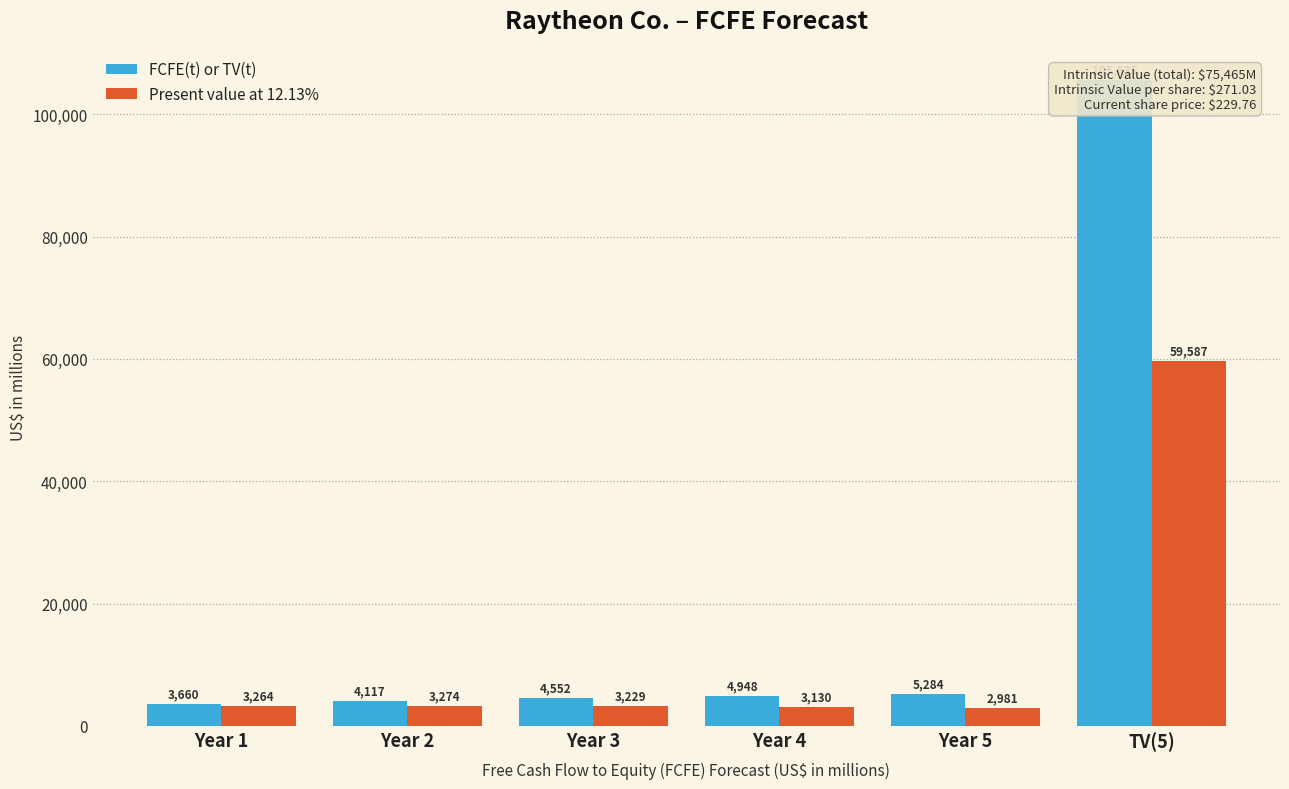

Reading right to left, what are all the values shown in this chart?

FCFE(t) or TV(t): 105635	5284	4948	4552	4117	3660
Present value at 12.13%: 59587	2981	3130	3229	3274	3264